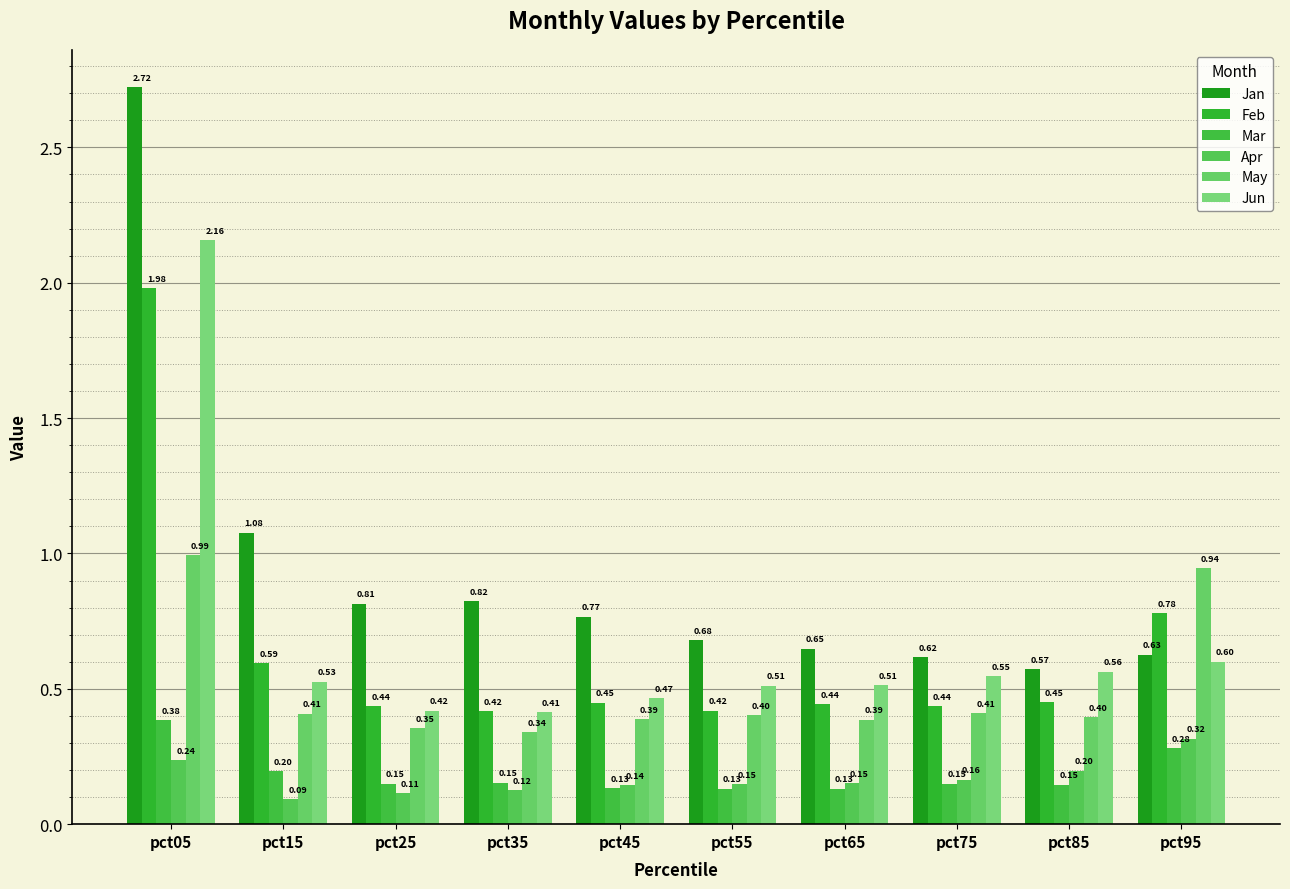

The Jun series shows 0.8 at pct15. True or false?

False